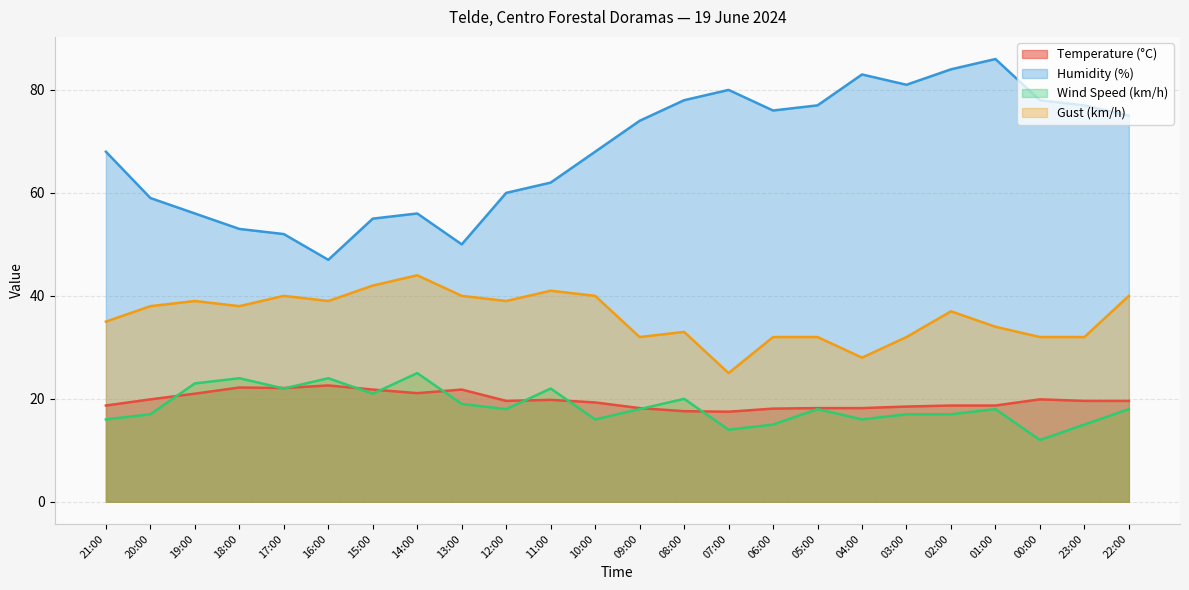

How many values in the Humidity (%) series are below 74?

12